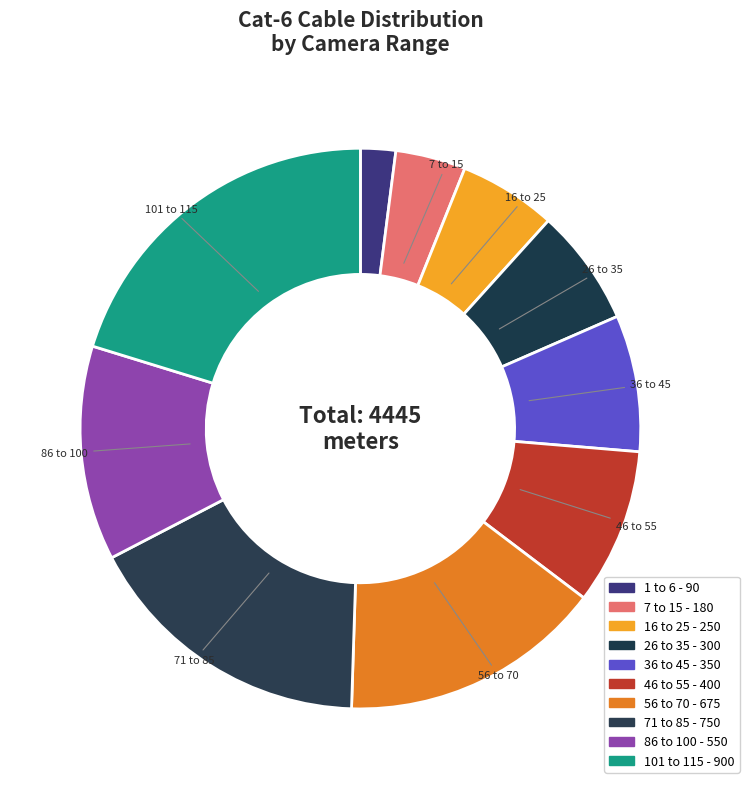

How many slices are in this pie chart?

10